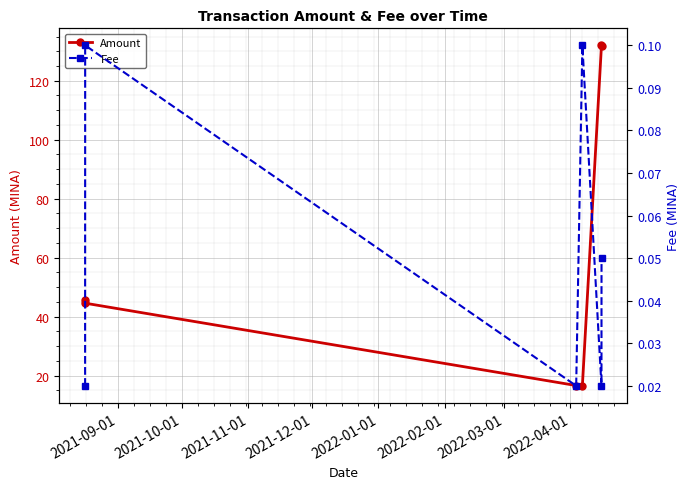

What is the sum of all Amount values?

387.2